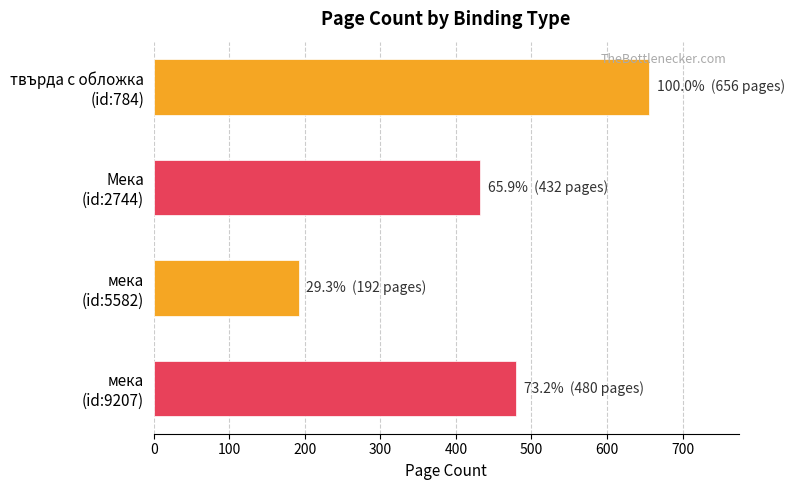

Rank the categories by value from highest to lowest.

твърда с обложка
(id:784), мека
(id:9207), Мека
(id:2744), мека
(id:5582)